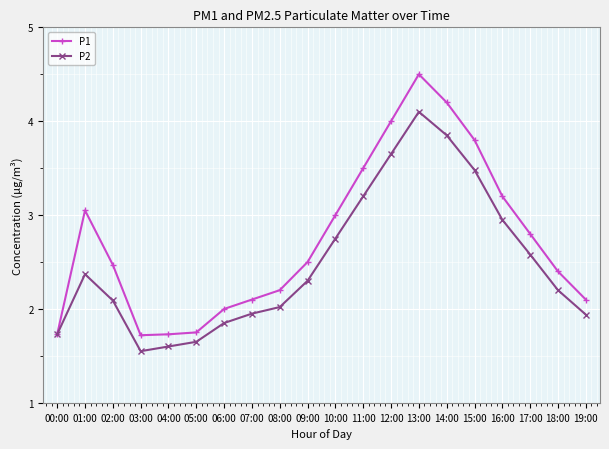

True or false: P2 has a value of 1.3 at 07:00.

False